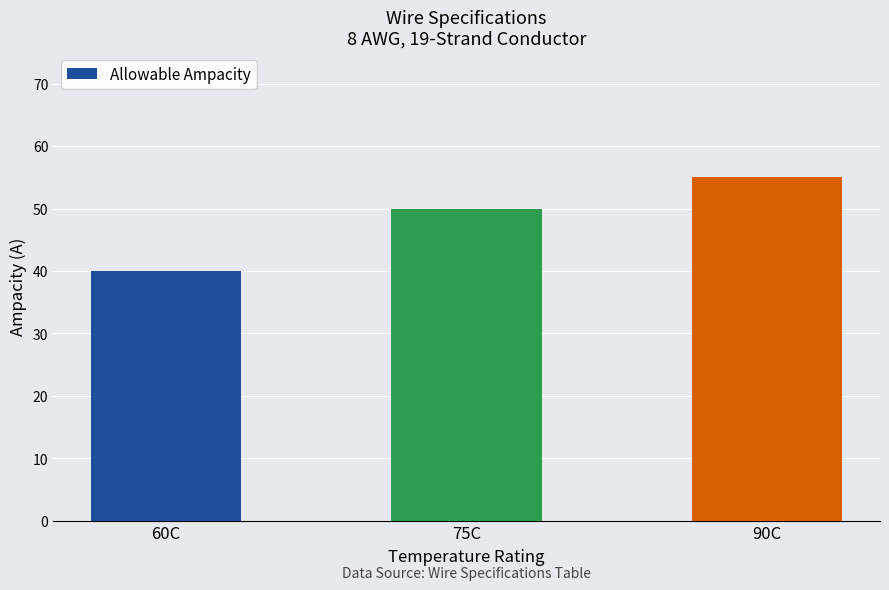

What is the change in value from 60C to 75C?

+10